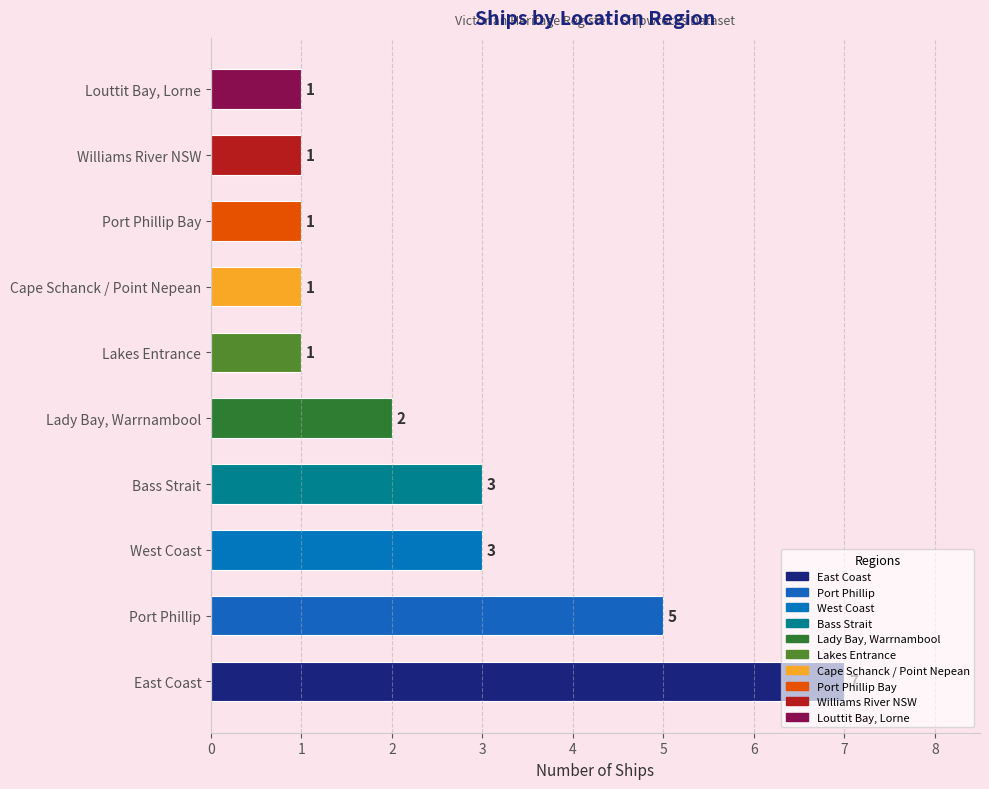

Approximately how many times larger is the value at Bass Strait compared to Port Phillip Bay?

3.0